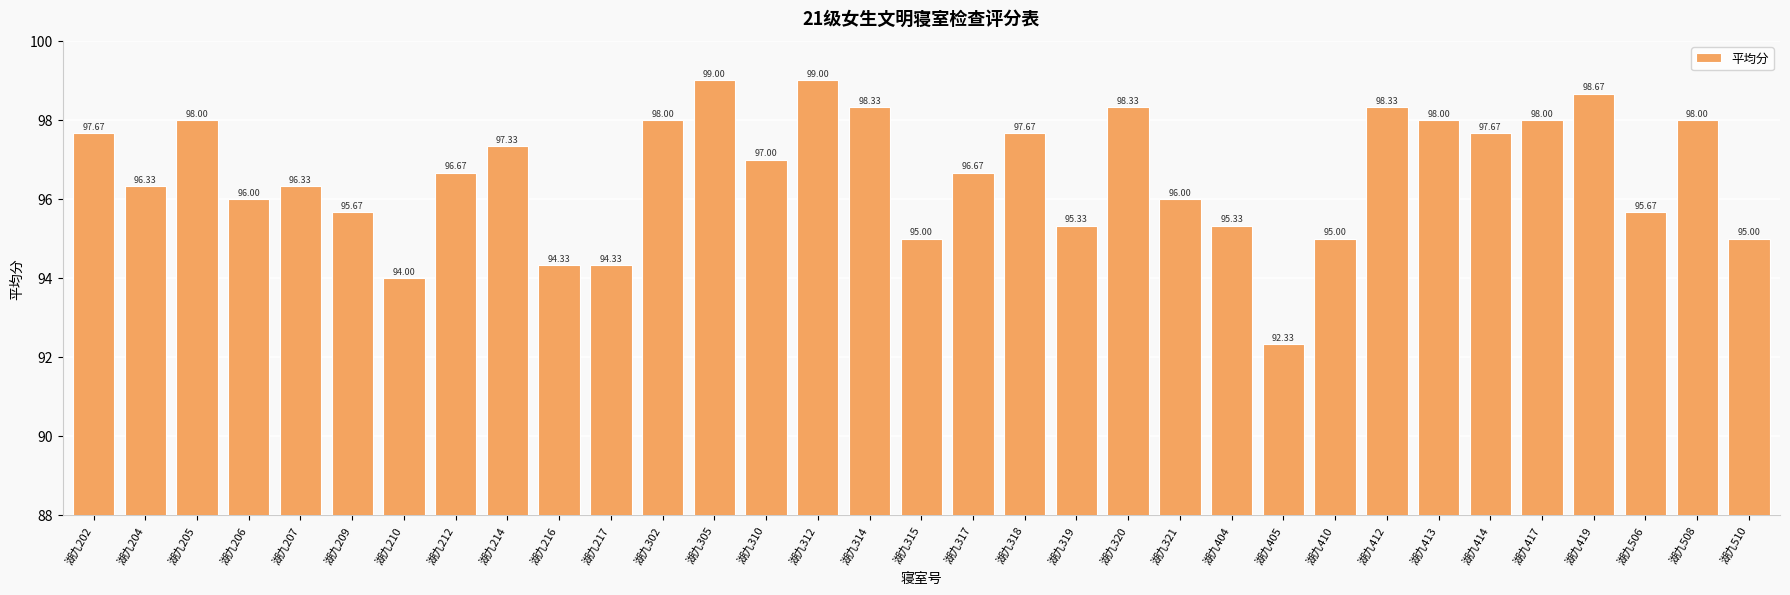

At which label does the data first exceed 96?

湖九202